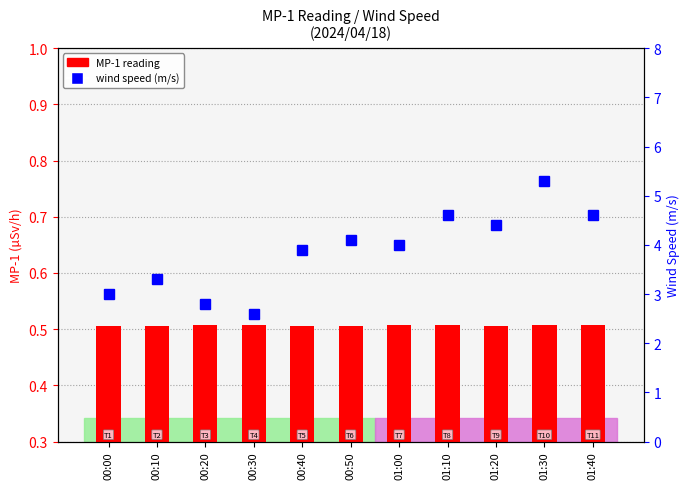

How many groups of bars are there?

11